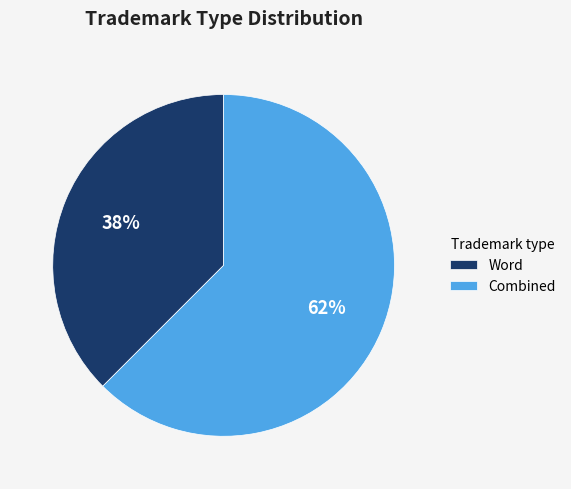

To the nearest percent, what is the average slice percentage?

50%